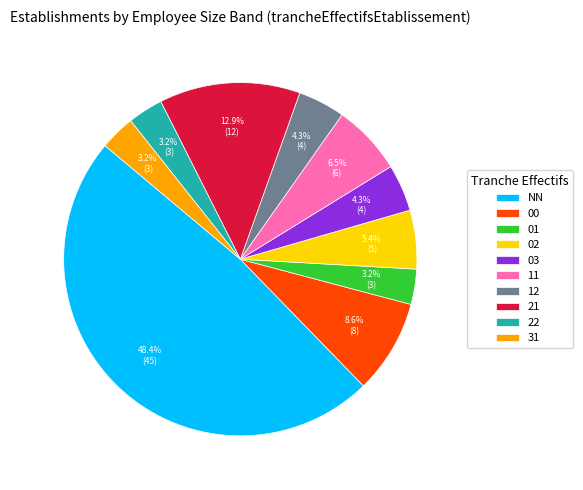

Is there a majority slice in this chart?

No